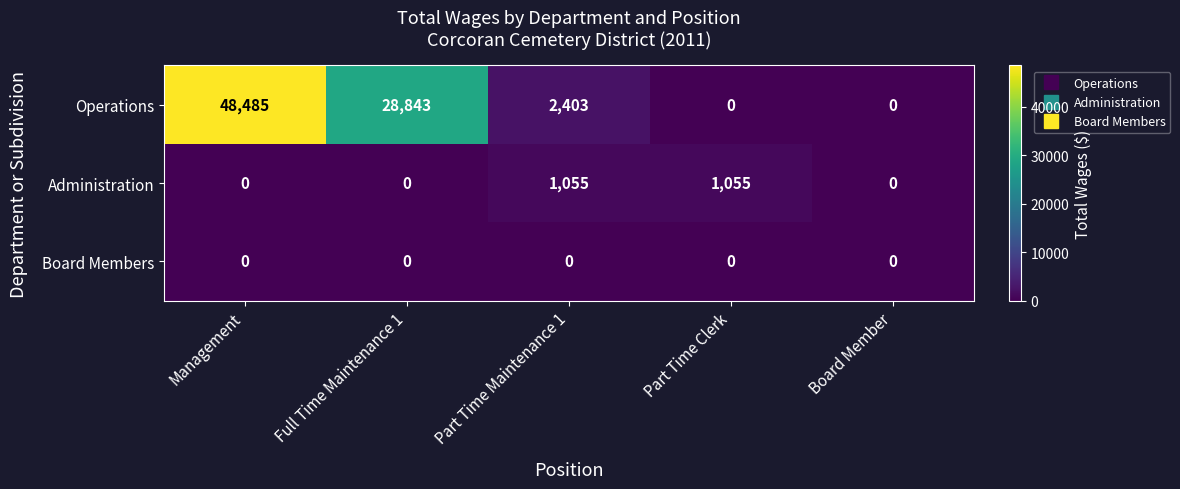

True or false: Administration has a value of 0 at Management.

True